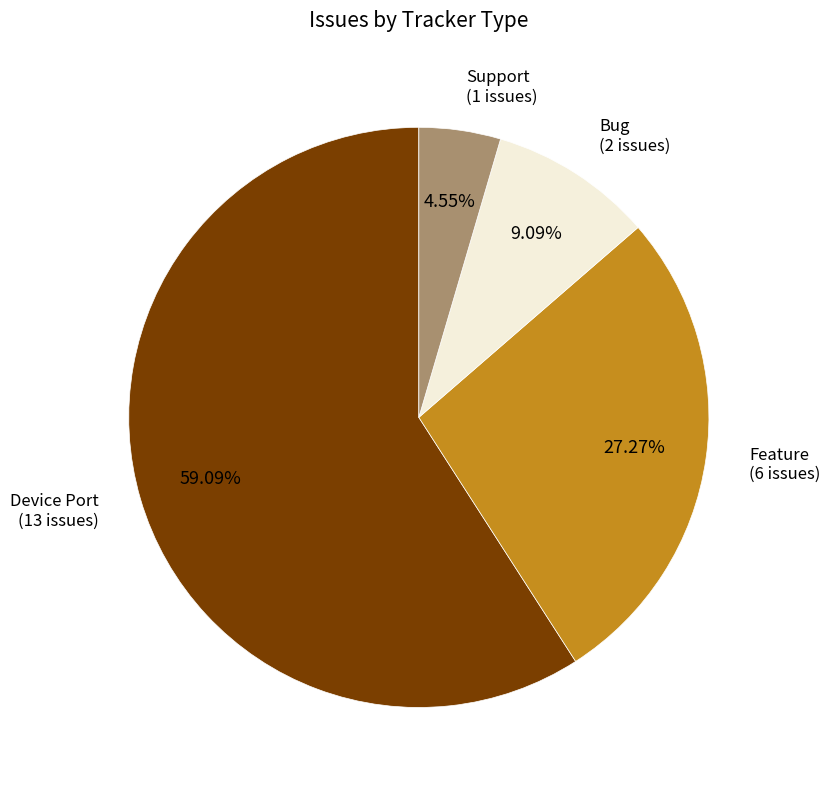

Is there any slice that represents more than half of the pie?

Yes